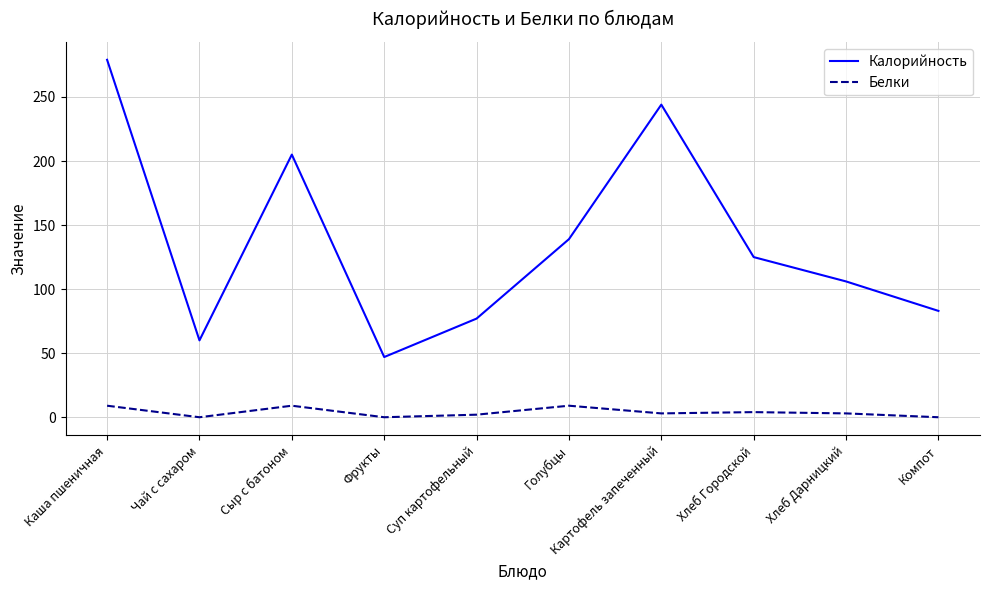

What is the total value across all series at Чай с сахаром?

60